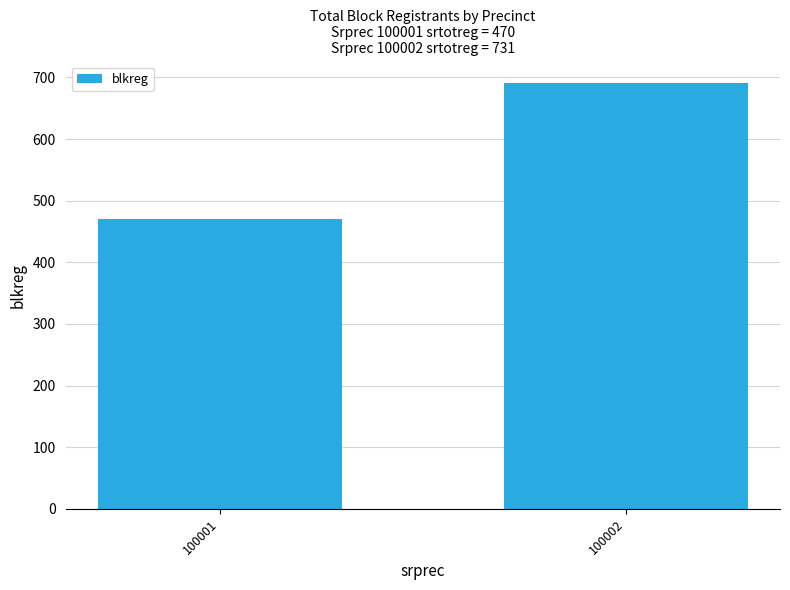

Reading left to right, list all the values displayed in this chart.

470	691